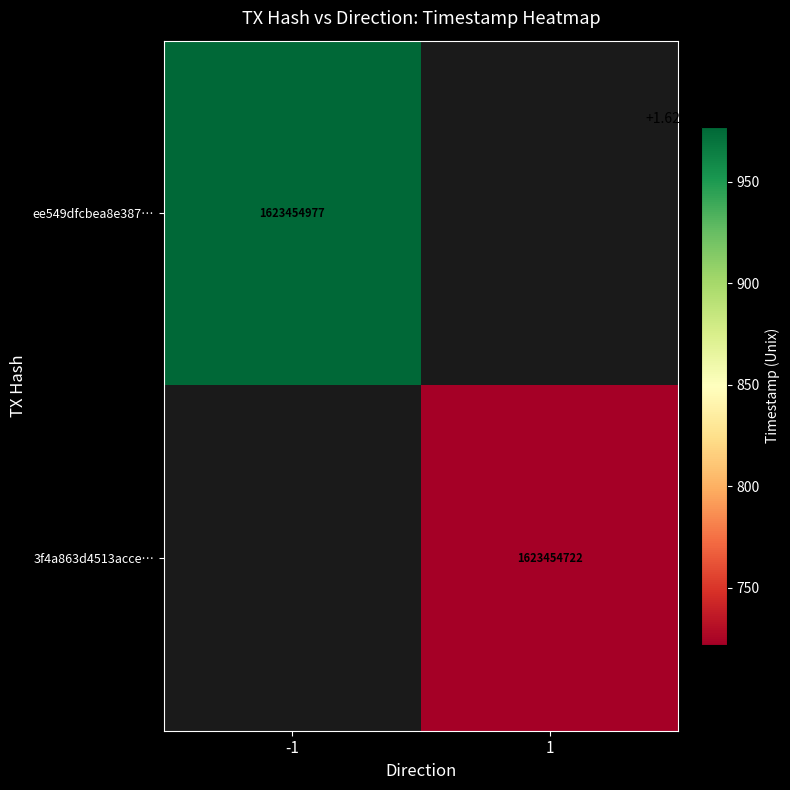

Reading right to left, transcribe all the data shown in this chart.

ee549dfcbea8e3870064fb82287baff500503db: 1623454977	-1
3f4a863d4513accee07cf5a05087e8496d6ce58: 1623454722	1